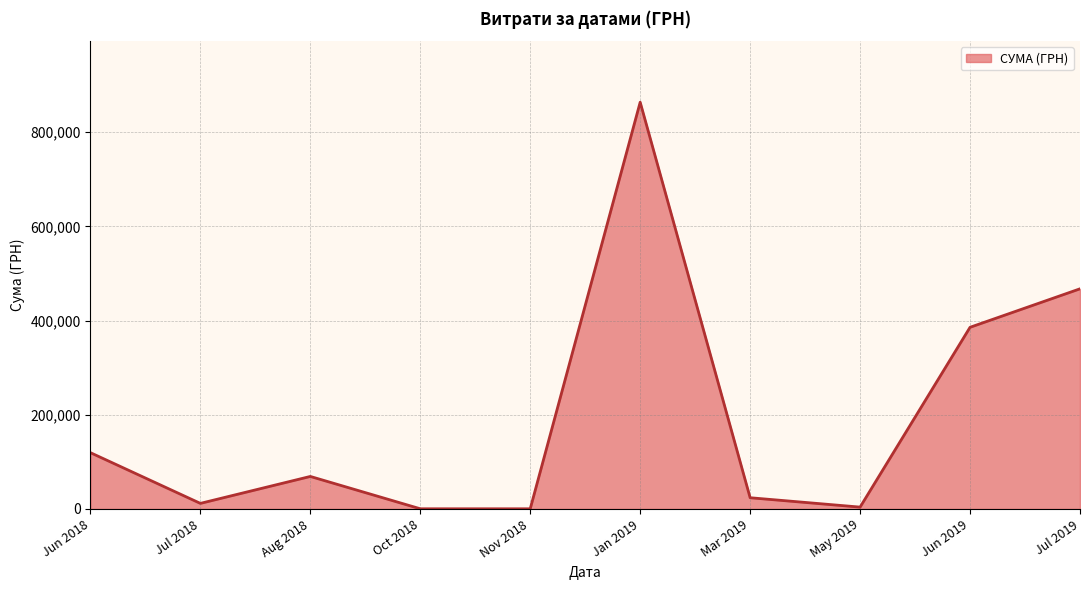

Is it true that the value at Jul 2019 is 467371.9?

True